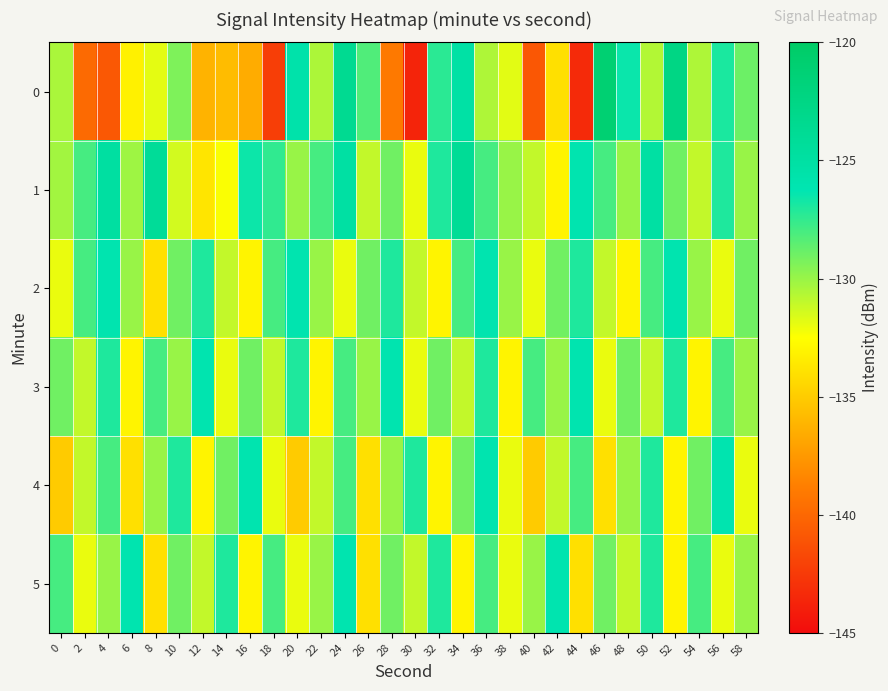

Rank the series by their maximum value, from lowest to highest.

2, 3, 4, 5, 1, 0